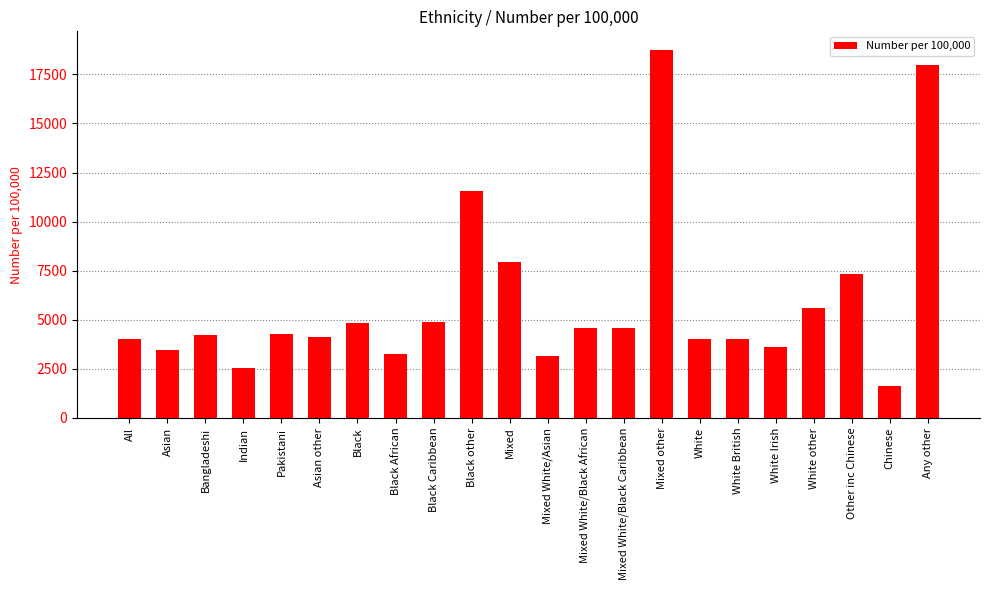

Does the chart contain stacked bars?

No